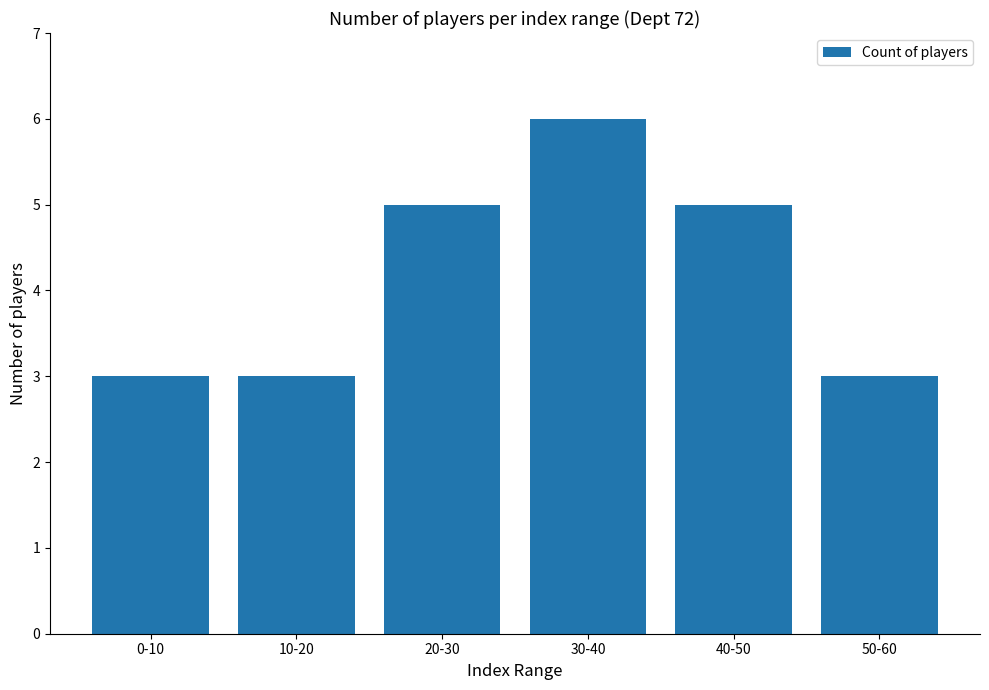

What is the label of the 5th bar from the right?

10-20